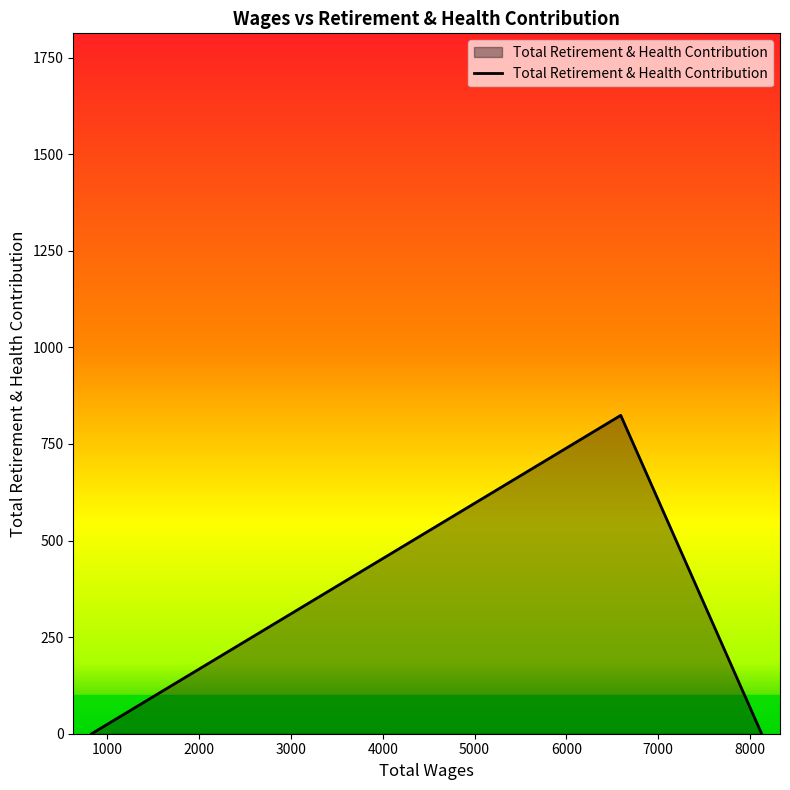

How many lines are shown in the chart?

1